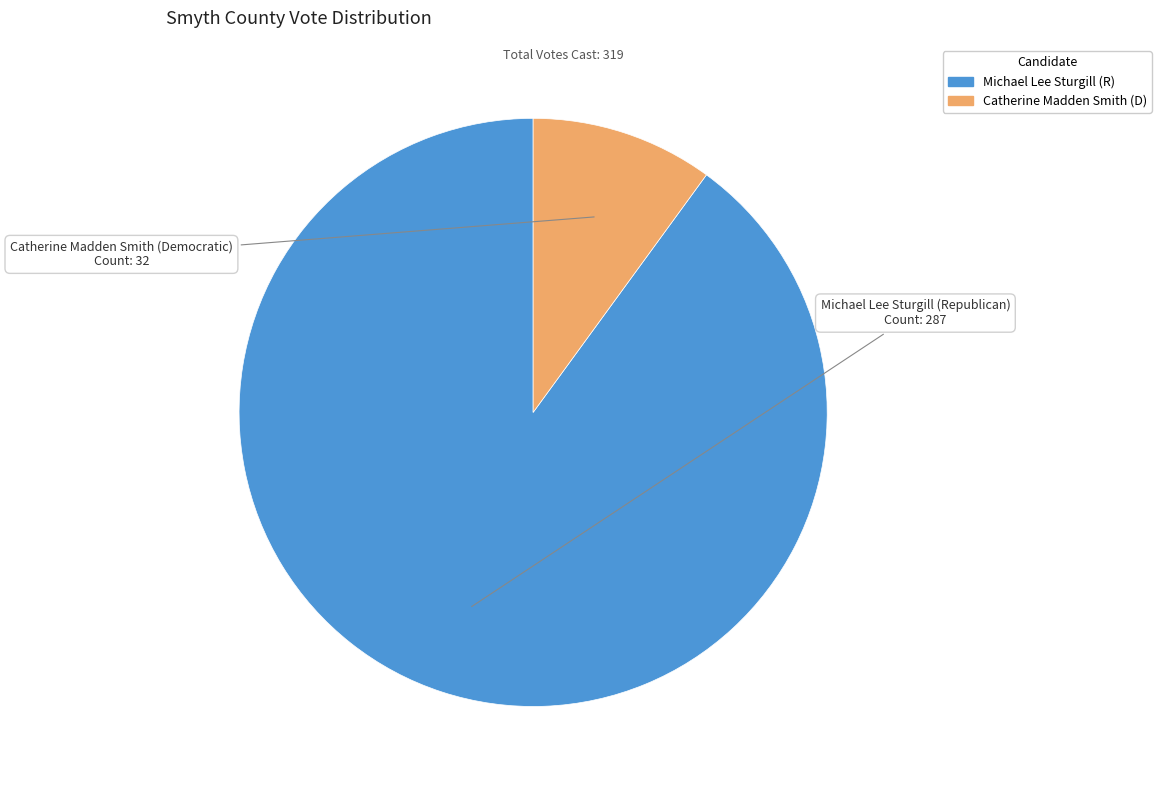

Is there any slice that represents more than half of the pie?

Yes